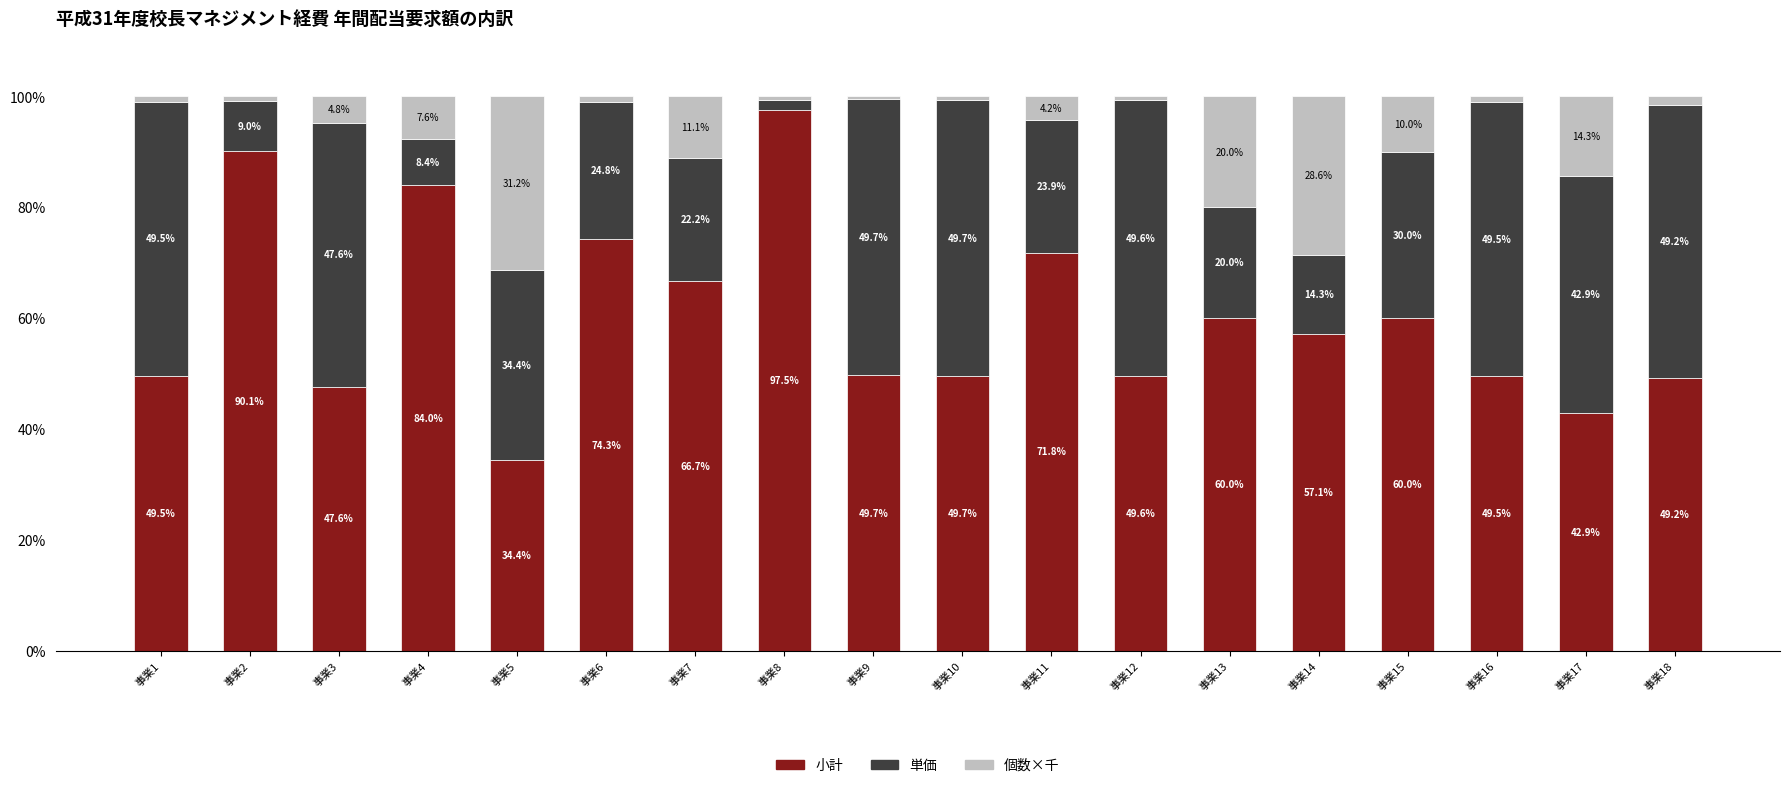

The value of 小計 at 事業7 is 92.5. True or false?

False